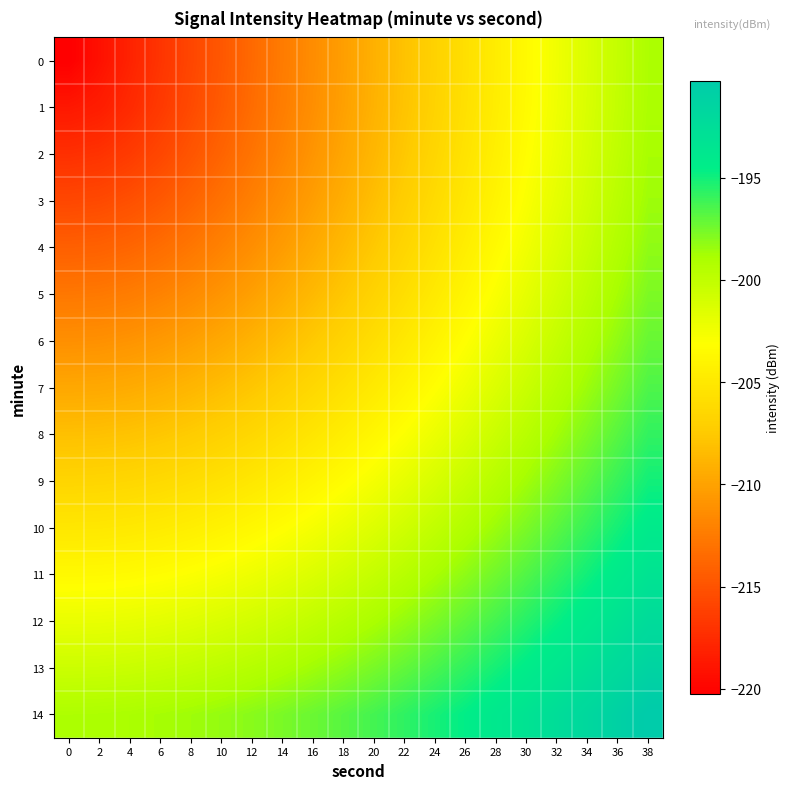

Reading right to left, what are all the values shown in this chart?

0: 38=-199.1	36=-200.2	34=-201.3	32=-202.4	30=-203.5	28=-204.6	26=-205.7	24=-206.9	22=-208.0	20=-209.1	18=-210.2	16=-211.3	14=-212.4	12=-213.6	10=-214.7	8=-215.8	6=-216.9	4=-218.0	2=-219.1	0=-220.3
1: 38=-199.0	36=-200.1	34=-201.2	32=-202.3	30=-203.4	28=-204.6	26=-205.7	24=-206.8	22=-207.9	20=-209.0	18=-210.1	16=-211.2	14=-212.3	12=-213.4	10=-214.5	8=-215.5	6=-216.6	4=-217.6	2=-218.4	0=-218.7
2: 38=-198.8	36=-199.9	34=-201.0	32=-202.1	30=-203.2	28=-204.3	26=-205.4	24=-206.5	22=-207.6	20=-208.7	18=-209.8	16=-210.8	14=-211.9	12=-212.9	10=-213.9	8=-214.9	6=-215.7	4=-216.5	2=-217.0	0=-217.2
3: 38=-198.6	36=-199.7	34=-200.7	32=-201.8	30=-202.9	28=-204.0	26=-205.1	24=-206.1	22=-207.2	20=-208.2	18=-209.2	16=-210.2	14=-211.2	12=-212.2	10=-213.1	8=-213.9	6=-214.6	4=-215.2	2=-215.6	0=-215.7
4: 38=-198.2	36=-199.3	34=-200.3	32=-201.4	30=-202.5	28=-203.5	26=-204.5	24=-205.6	22=-206.6	20=-207.6	18=-208.5	16=-209.5	14=-210.4	12=-211.2	10=-212.0	8=-212.7	6=-213.3	4=-213.8	2=-214.1	0=-214.2
5: 38=-197.7	36=-198.8	34=-199.8	32=-200.9	30=-201.9	28=-202.9	26=-203.9	24=-204.9	22=-205.8	20=-206.8	18=-207.7	16=-208.6	14=-209.4	12=-210.2	10=-210.9	8=-211.5	6=-212.0	4=-212.4	2=-212.6	0=-212.7
6: 38=-197.2	36=-198.2	34=-199.2	32=-200.2	30=-201.2	28=-202.2	26=-203.1	24=-204.1	22=-205.0	20=-205.9	18=-206.7	16=-207.5	14=-208.3	12=-209.0	10=-209.6	8=-210.1	6=-210.6	4=-210.9	2=-211.1	0=-211.2
7: 38=-196.5	36=-197.5	34=-198.5	32=-199.5	30=-200.4	28=-201.4	26=-202.3	24=-203.2	22=-204.0	20=-204.9	18=-205.7	16=-206.4	14=-207.1	12=-207.7	10=-208.3	8=-208.8	6=-209.1	4=-209.4	2=-209.6	0=-209.7
8: 38=-195.8	36=-196.8	34=-197.7	32=-198.7	30=-199.6	28=-200.5	26=-201.4	24=-202.2	22=-203.0	20=-203.8	18=-204.5	16=-205.2	14=-205.8	12=-206.4	10=-206.9	8=-207.3	6=-207.7	4=-207.9	2=-208.1	0=-208.1
9: 38=-195.0	36=-196.0	34=-196.9	32=-197.8	30=-198.7	28=-199.5	26=-200.3	24=-201.1	22=-201.9	20=-202.6	18=-203.3	16=-204.0	14=-204.5	12=-205.1	10=-205.5	8=-205.9	6=-206.2	4=-206.4	2=-206.6	0=-206.6
10: 38=-194.2	36=-195.1	34=-196.0	32=-196.8	30=-197.7	28=-198.5	26=-199.3	24=-200.0	22=-200.8	20=-201.4	18=-202.1	16=-202.7	14=-203.2	12=-203.7	10=-204.1	8=-204.5	6=-204.7	4=-204.9	2=-205.1	0=-205.1
11: 38=-193.3	36=-194.2	34=-195.0	32=-195.8	30=-196.6	28=-197.4	26=-198.2	24=-198.9	22=-199.6	20=-200.2	18=-200.8	16=-201.4	14=-201.9	12=-202.3	10=-202.7	8=-203.0	6=-203.3	4=-203.4	2=-203.6	0=-203.6
12: 38=-192.3	36=-193.2	34=-194.0	32=-194.8	30=-195.5	28=-196.3	26=-197.0	24=-197.7	22=-198.3	20=-198.9	18=-199.5	16=-200.0	14=-200.5	12=-200.9	10=-201.2	8=-201.5	6=-201.8	4=-201.9	2=-202.0	0=-202.1
13: 38=-191.3	36=-192.1	34=-192.9	32=-193.7	30=-194.4	28=-195.1	26=-195.8	24=-196.4	22=-197.1	20=-197.6	18=-198.2	16=-198.6	14=-199.1	12=-199.5	10=-199.8	8=-200.1	6=-200.3	4=-200.4	2=-200.5	0=-200.6
14: 38=-190.3	36=-191.0	34=-191.8	32=-192.5	30=-193.2	28=-193.9	26=-194.6	24=-195.2	22=-195.8	20=-196.3	18=-196.8	16=-197.2	14=-197.7	12=-198.0	10=-198.3	8=-198.6	6=-198.8	4=-198.9	2=-199.0	0=-199.1